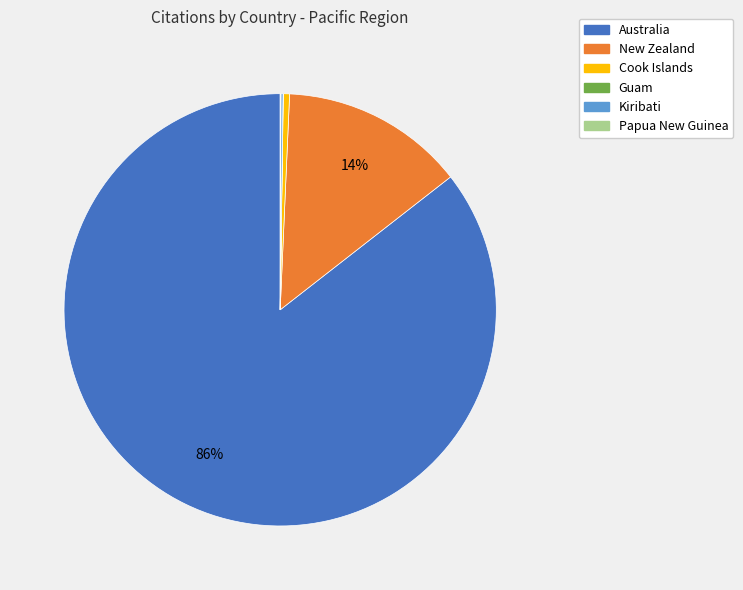

What is the largest slice in the pie chart?

Australia